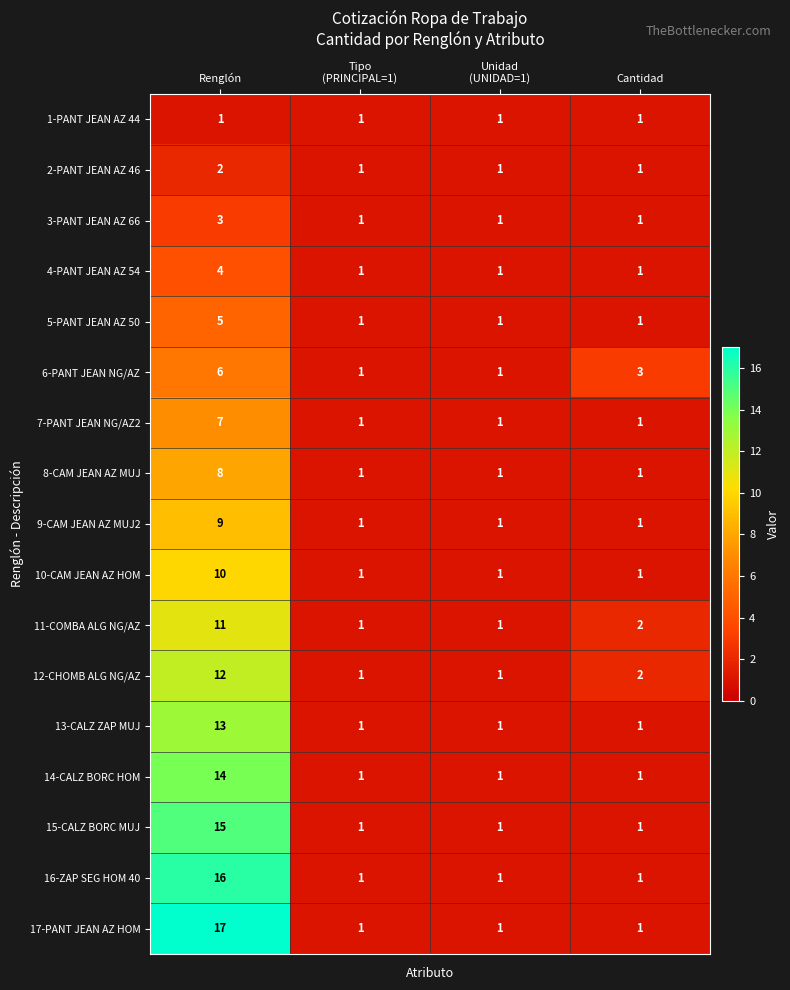

The 1-PANT JEAN AZ 44 series shows 1 at Cantidad. True or false?

True